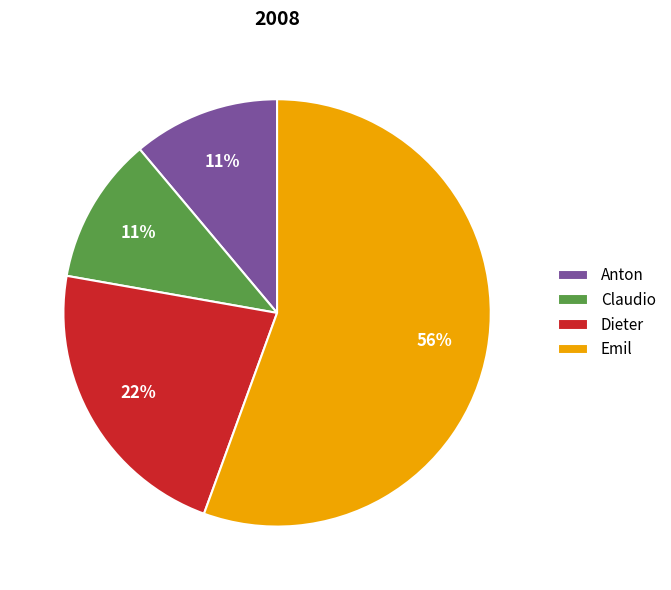

How many segments does this pie chart have?

4